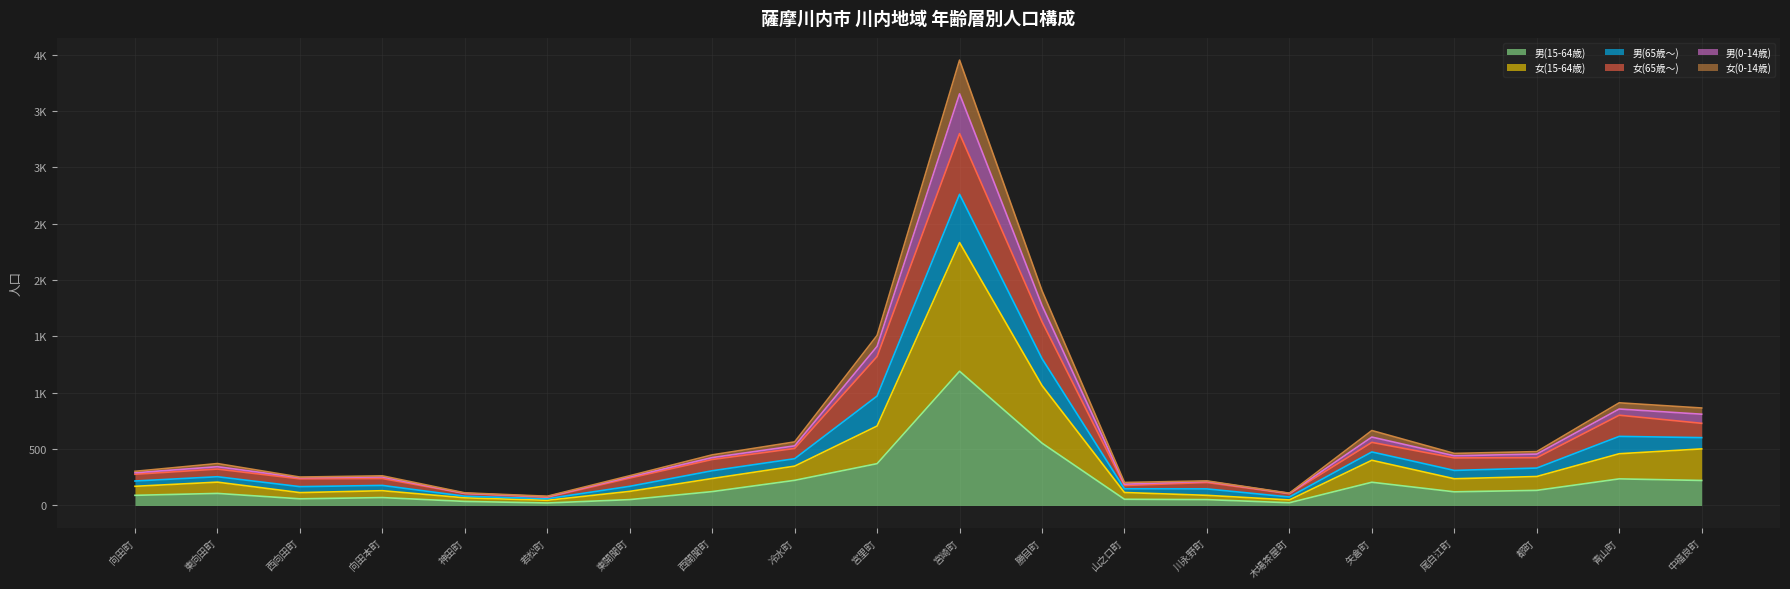

Which label corresponds to the smallest value in the chart?

若松町